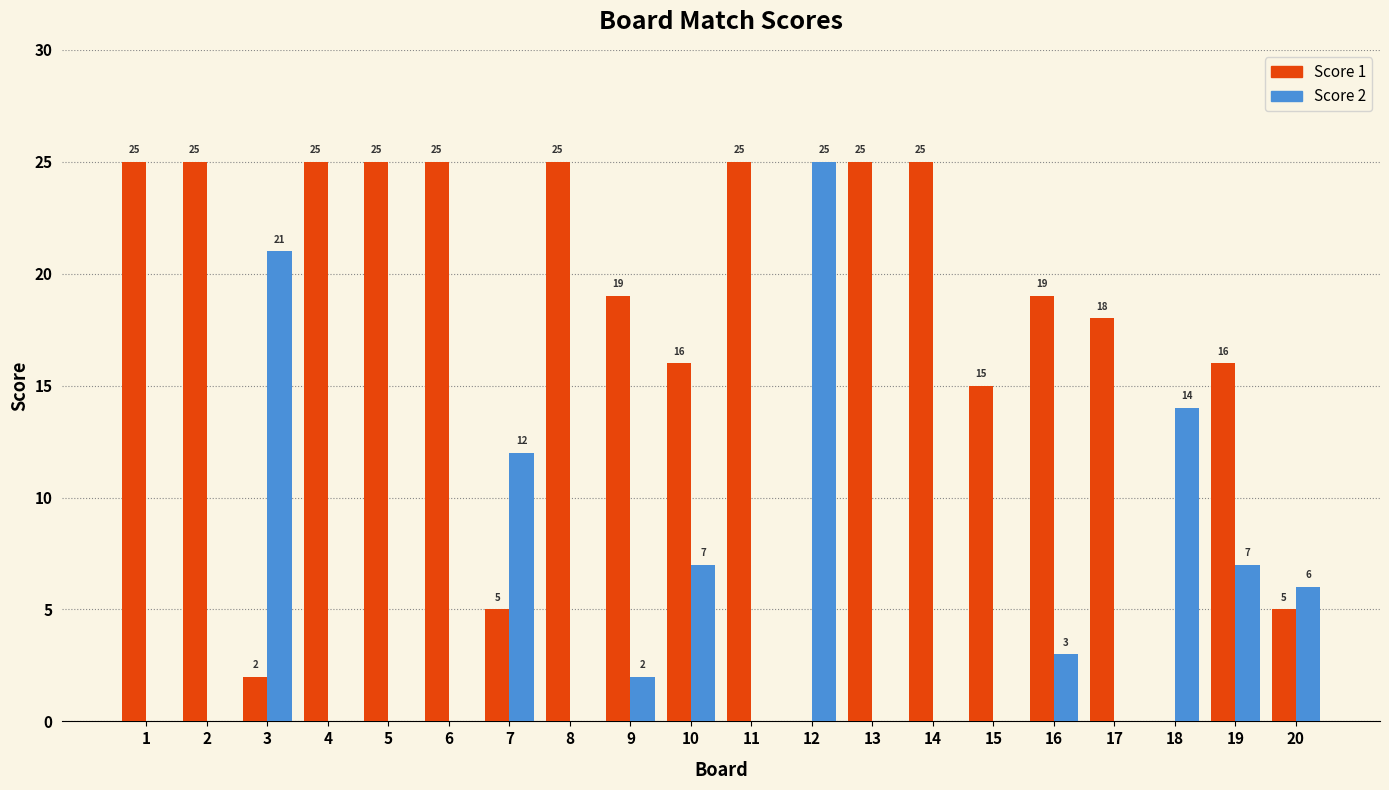

What is the total value across all series at 19?

23